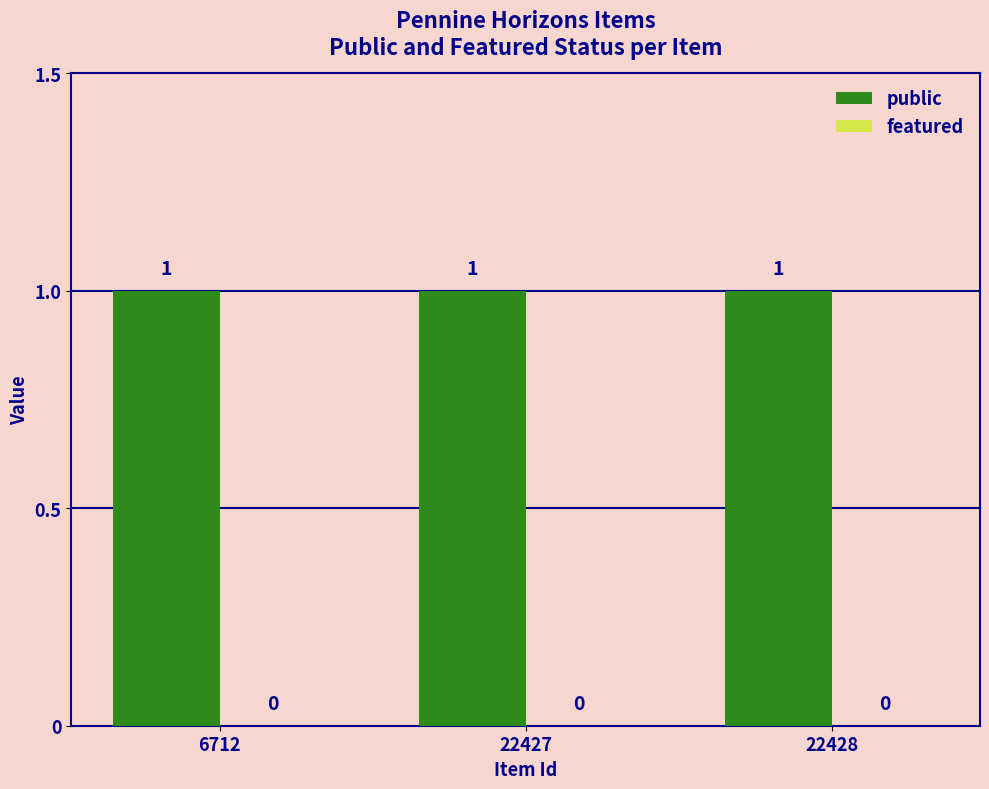

At how many categories does at least one series exceed 0?

3